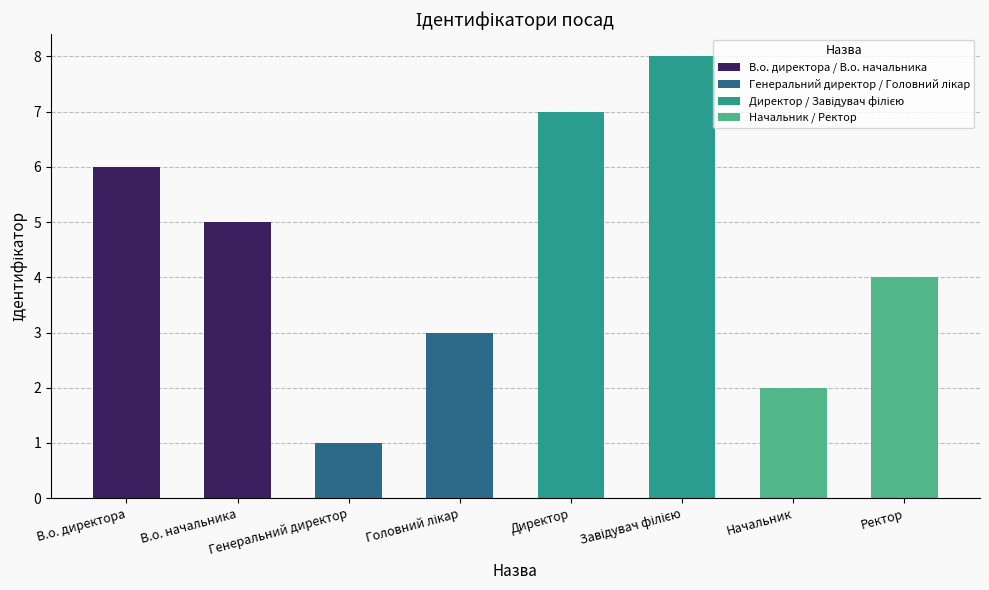

What is the difference between the maximum and second lowest values?

6